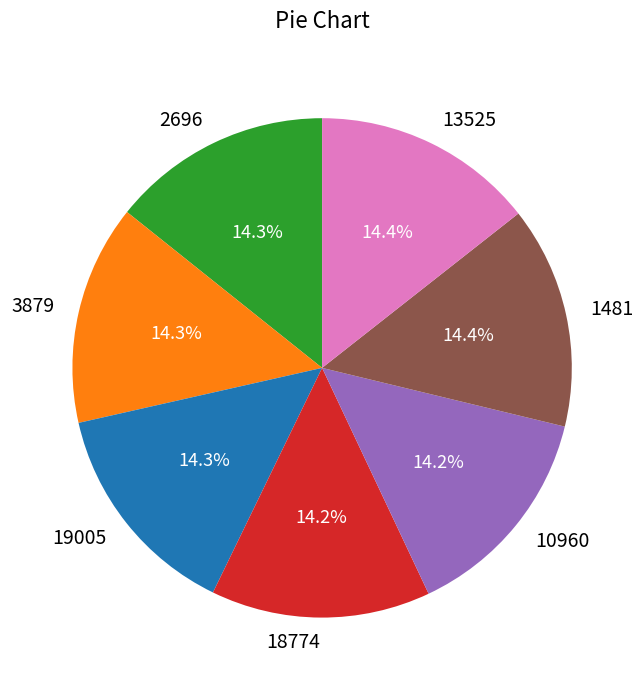

True or false: 2696 accounts for 14% of the total.

True